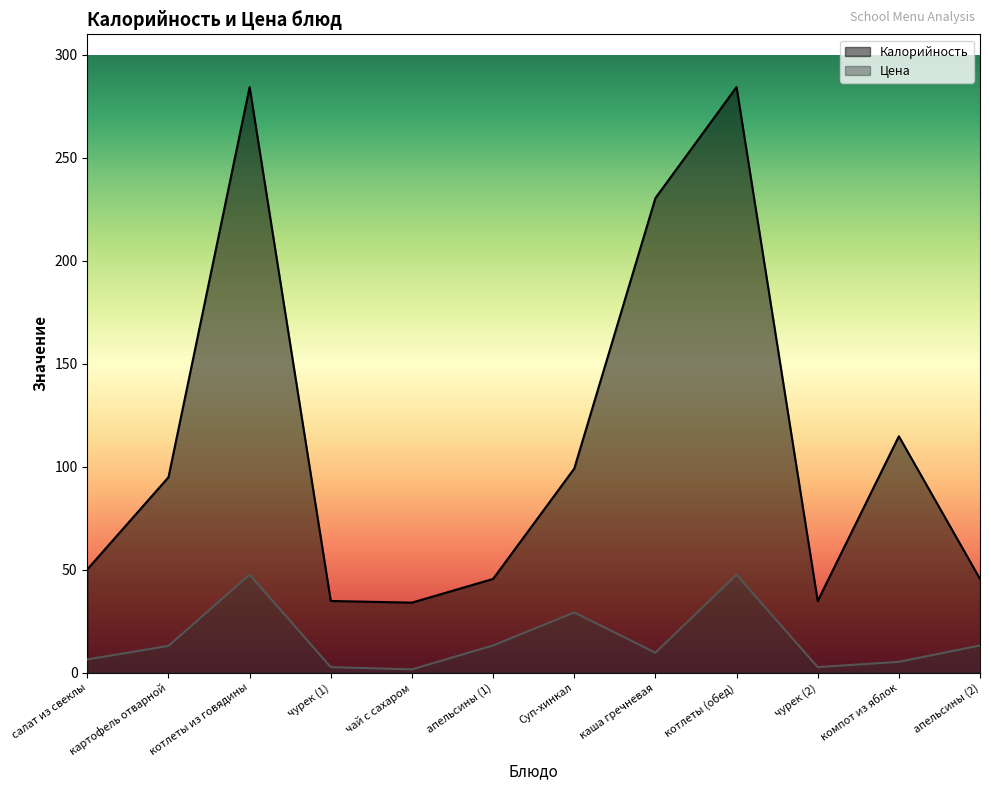

True or false: Цена and Калорийность intersect in this chart.

False